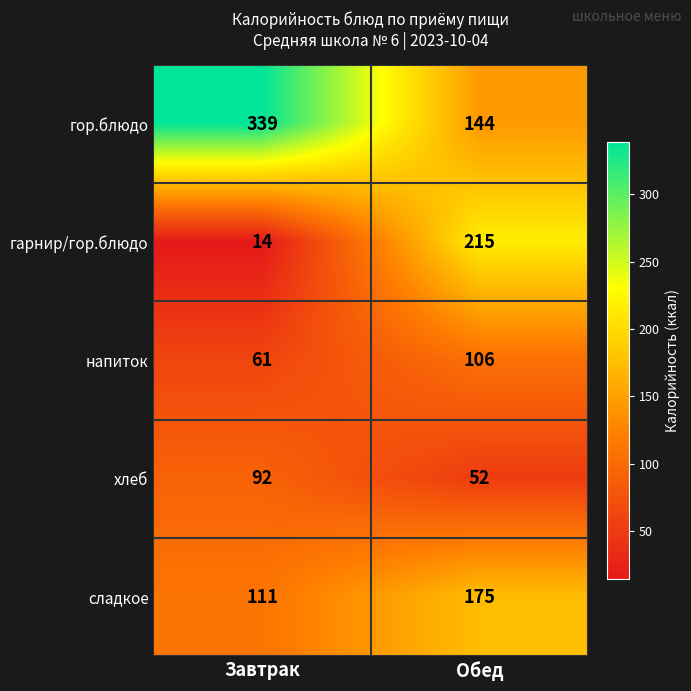

How many series are shown in this chart?

5